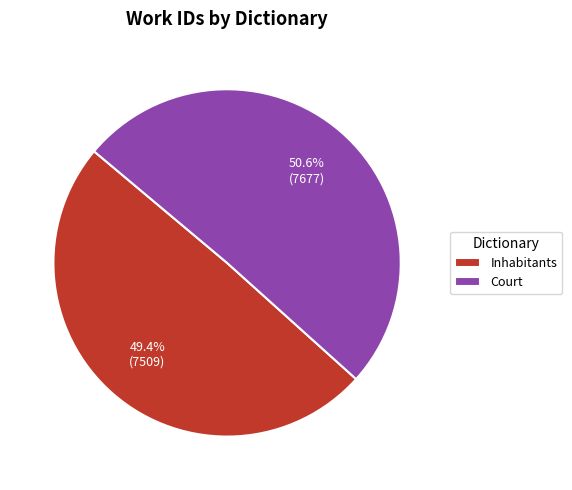

To the nearest percent, what portion does Inhabitants represent?

49%